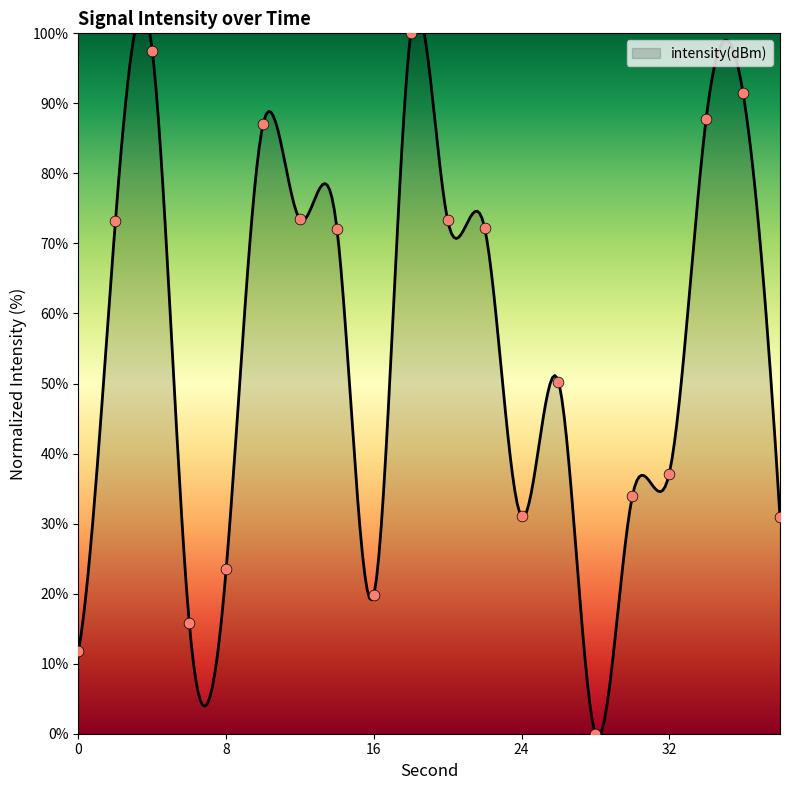

Between 2 and 32, which is larger?

2